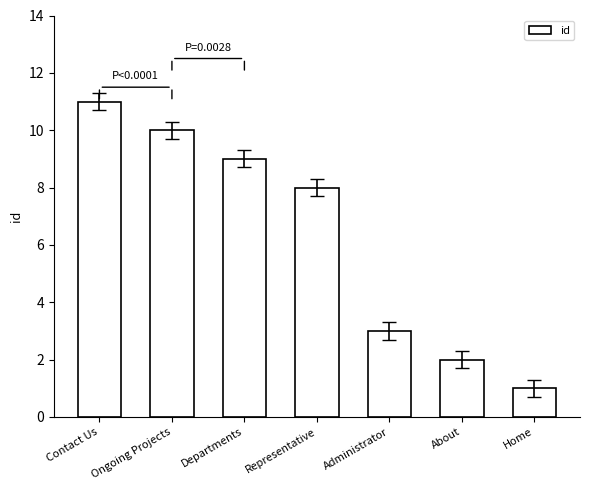

True or false: the data shows 1 at Home.

True